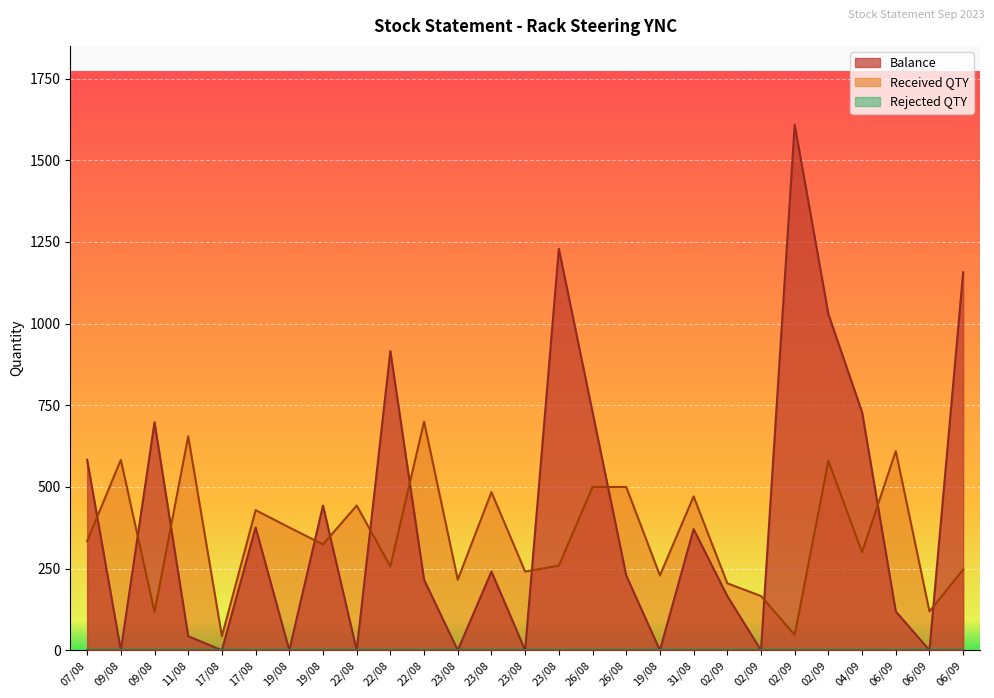

How many values in the Received QTY series are below 324?

13